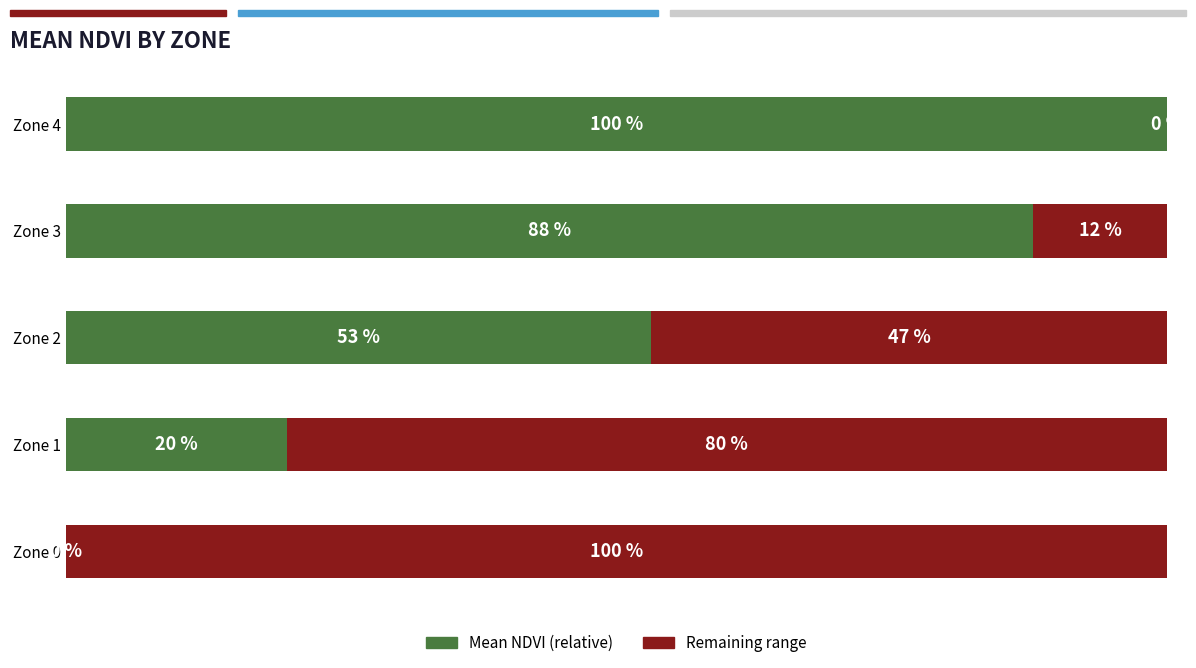

What are all the series names shown in the legend?

Mean NDVI (relative), Remaining range